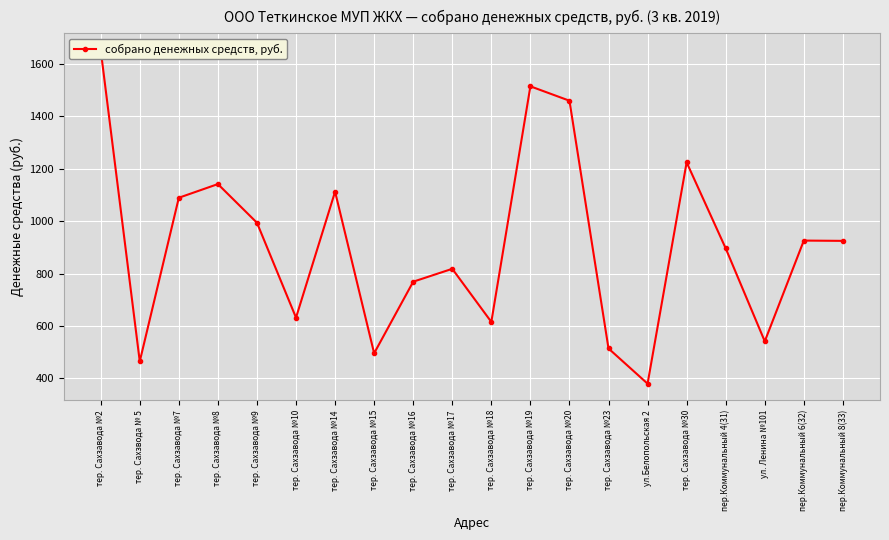

Rank the categories by value from highest to lowest.

тер. Сахзавода №2, тер. Сахзавода №19, тер. Сахзавода №20, тер. Сахзавода №30, тер. Сахзавода №8, тер. Сахзавода №14, тер. Сахзавода №7, тер. Сахзавода №9, пер.Коммунальный 6(32), пер.Коммунальный 8(33), пер.Коммунальный 4(31), тер. Сахзавода №17, тер. Сахзавода №16, тер. Сахзавода №10, тер. Сахзавода №18, ул. Ленина №101, тер. Сахзавода №23, тер. Сахзавода №15, тер. Сахзвода № 5, ул.Белопольская 2